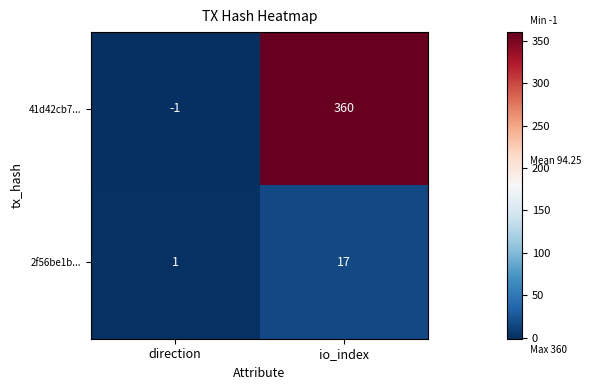

At which category does the chart reach its minimum across all series?

direction